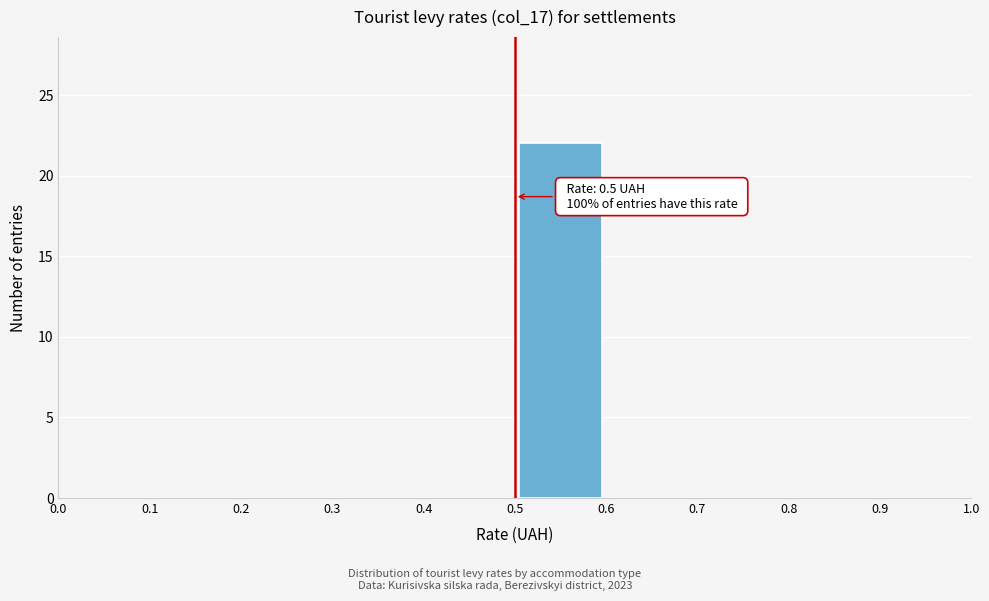

Which range on the x-axis has the tallest bar?

0.5 to 0.6